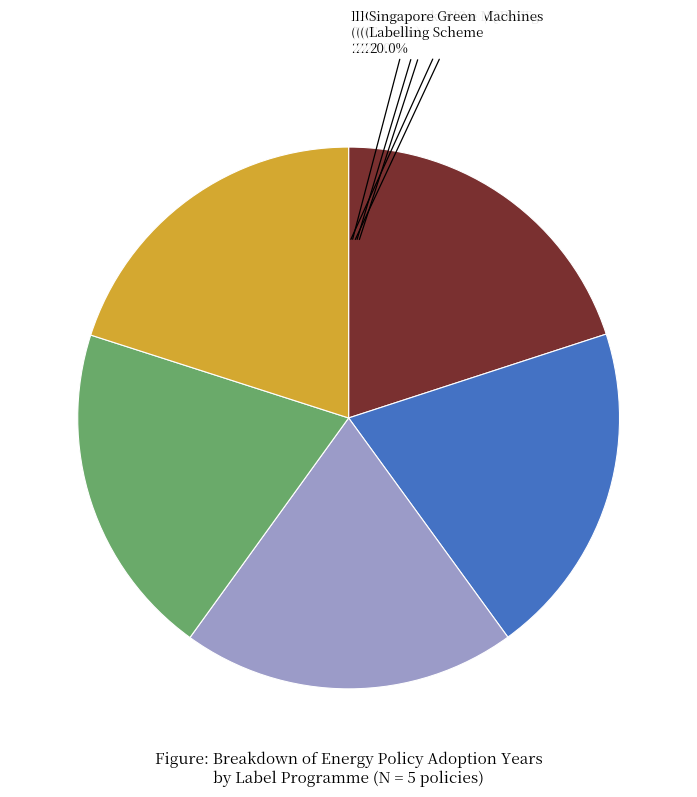

Is there a majority slice in this chart?

No